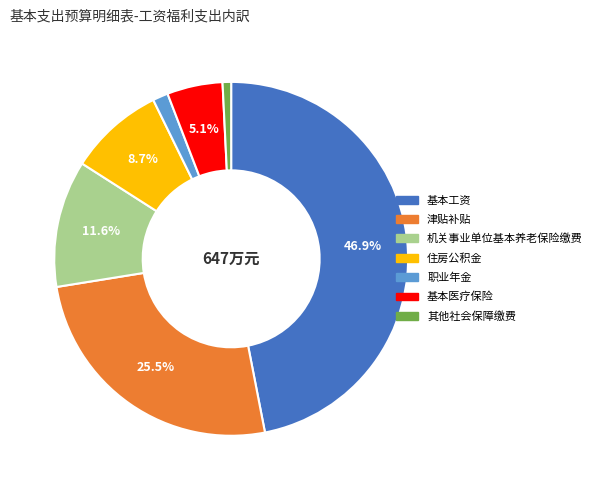

The 职业年金 slice represents 11% of the pie. True or false?

False